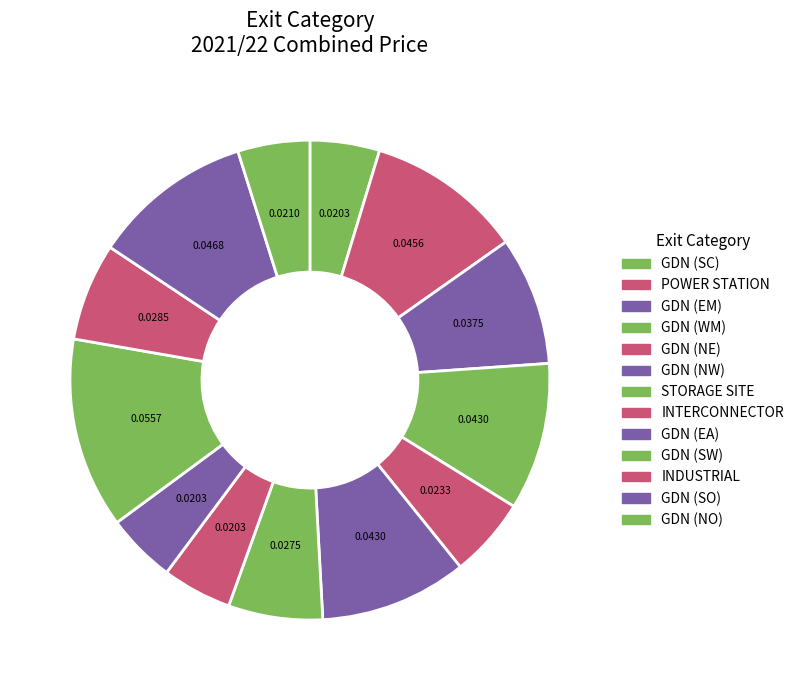

Is GDN (SO) the majority of the pie?

No